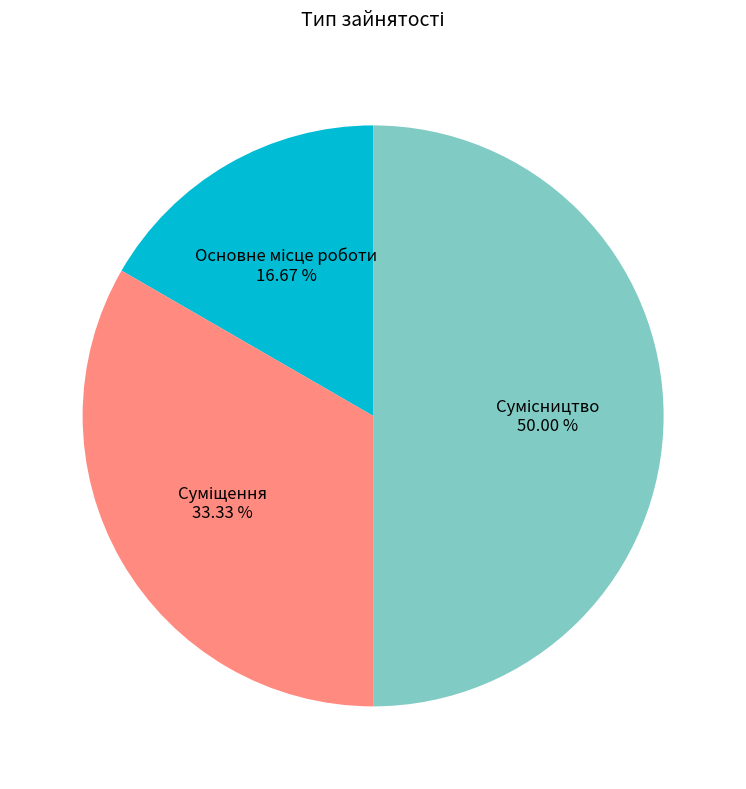

To the nearest percent, what is the combined percentage of Суміщення and Сумісництво?

83%